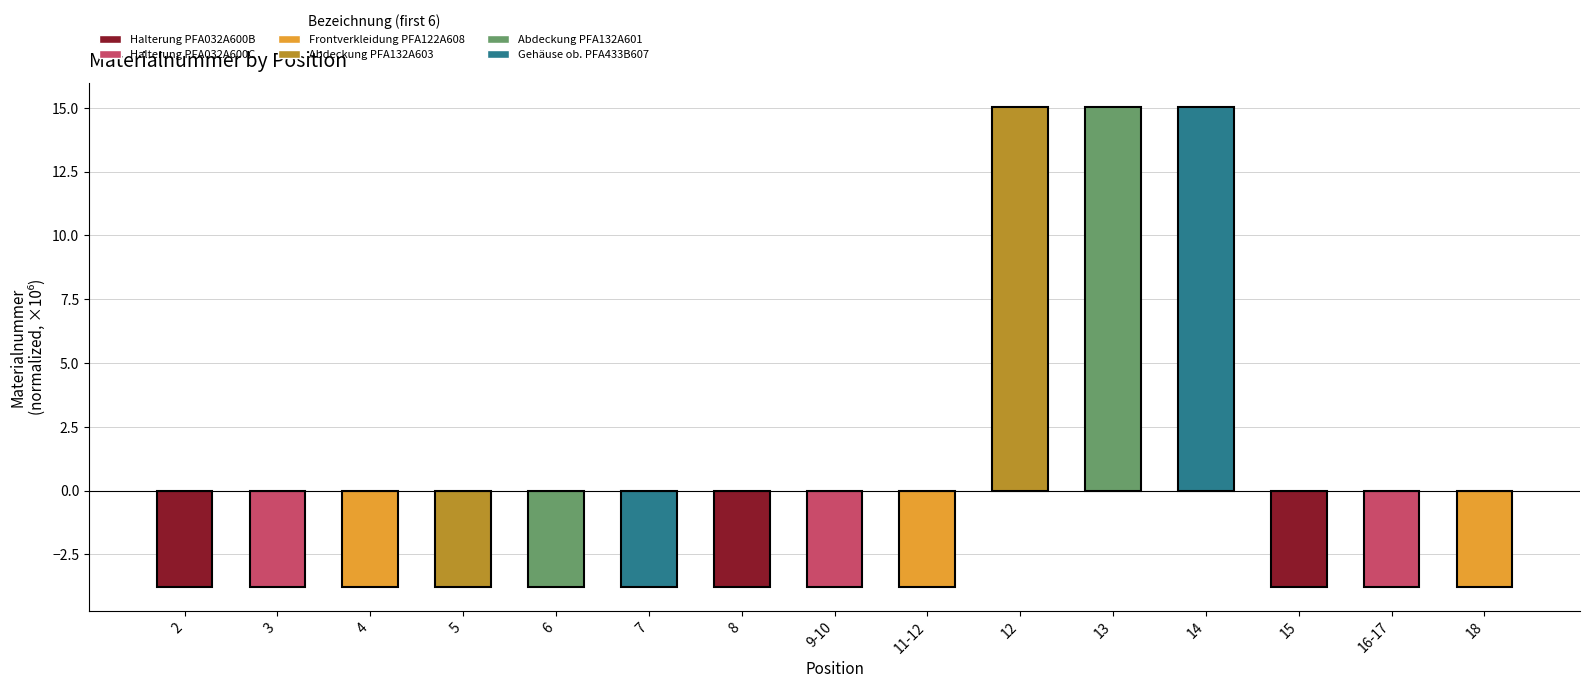

How many positive values are there?

3